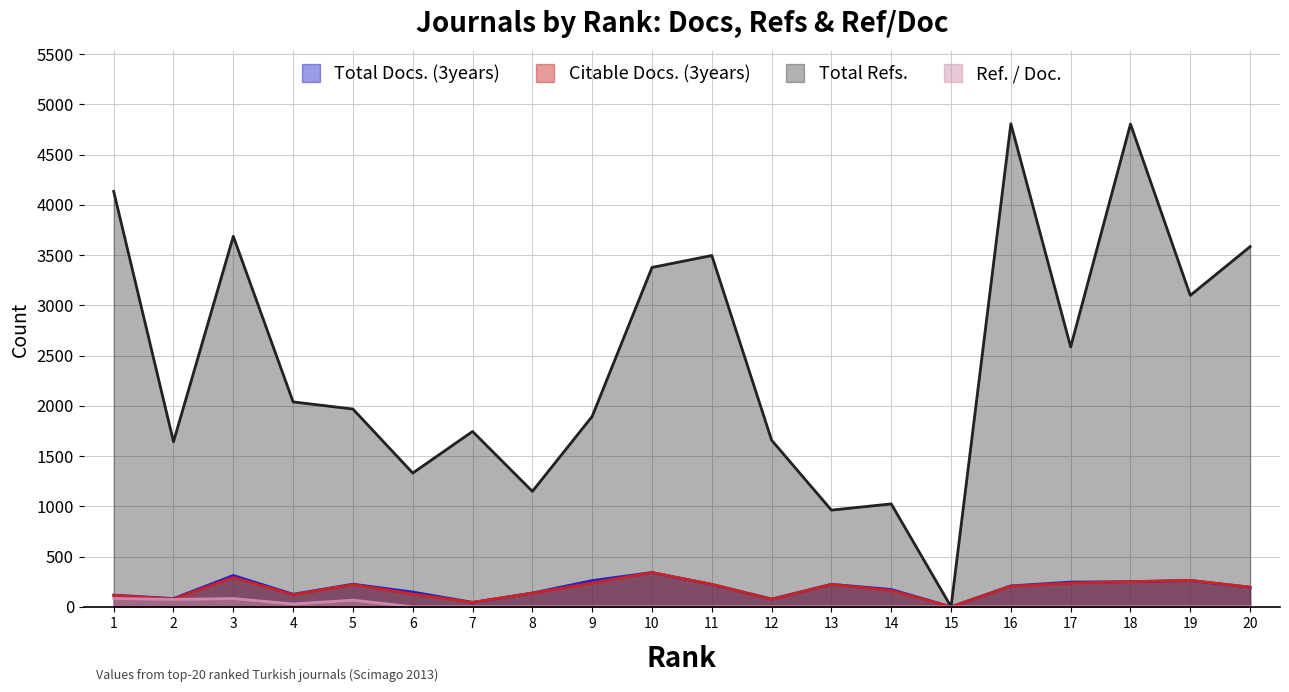

True or false: Total Docs. (3years) has a value of 125 at 4.

True